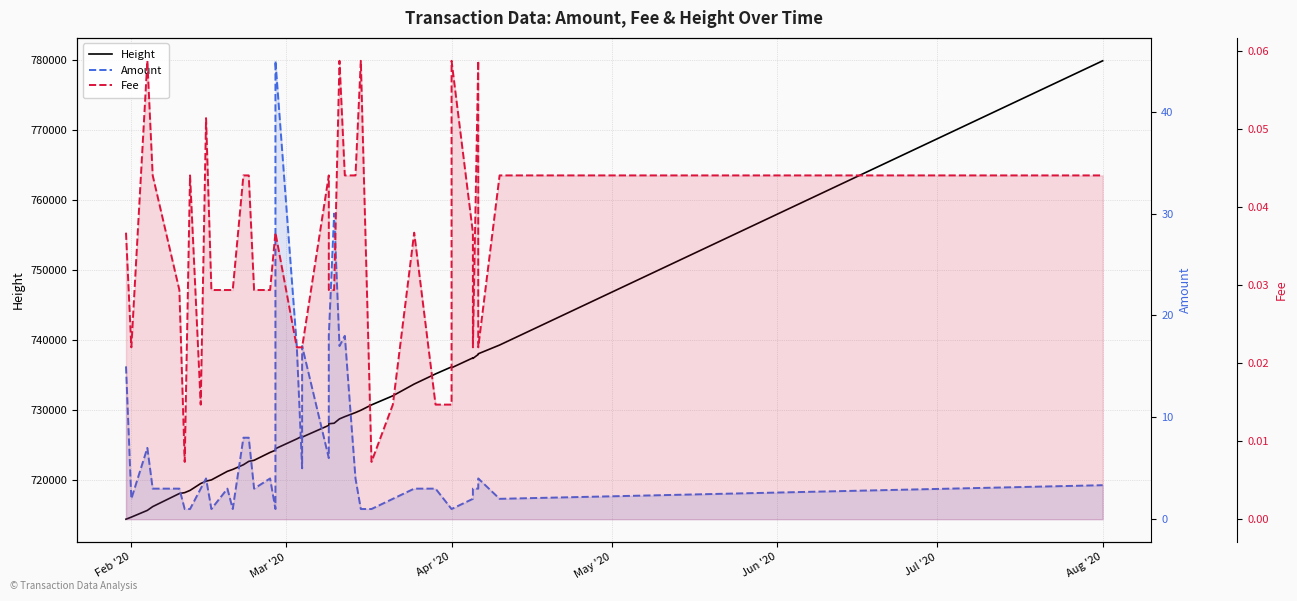

List the series in order of their peak value, highest first.

Height, Amount, Fee